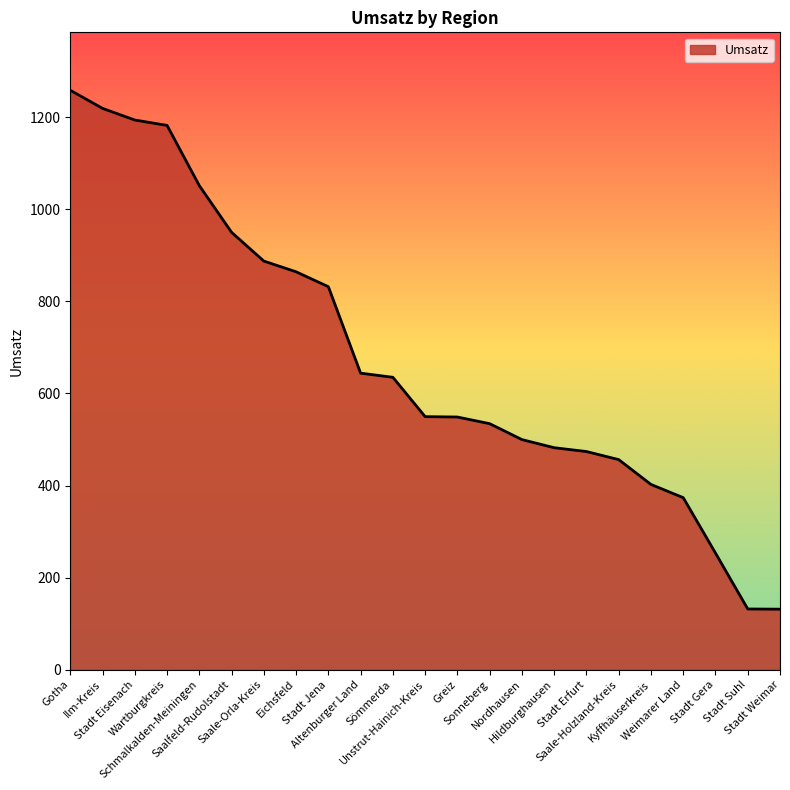

What is the smallest value displayed?

131.3